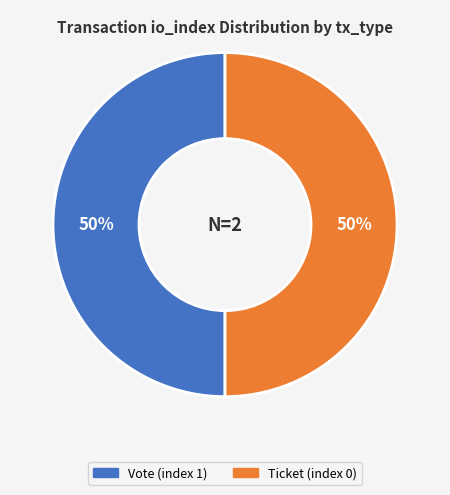

To the nearest percent, what percentage of the pie is Vote (index 1)?

50%